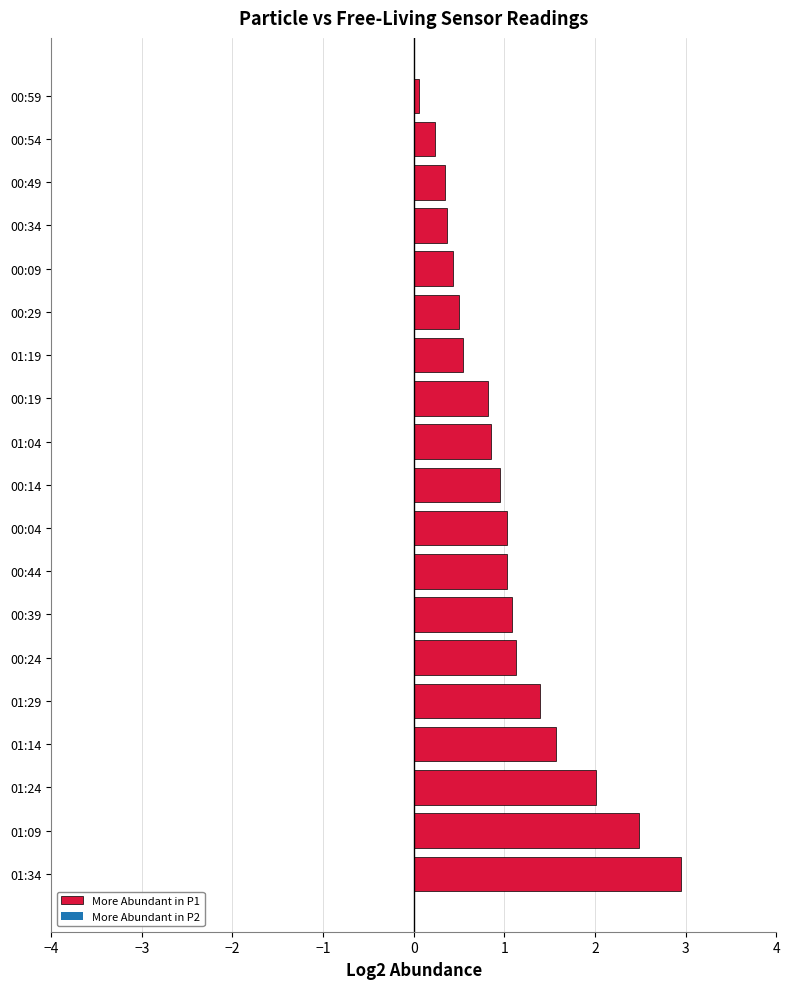

What is the sum of all values?

19.8